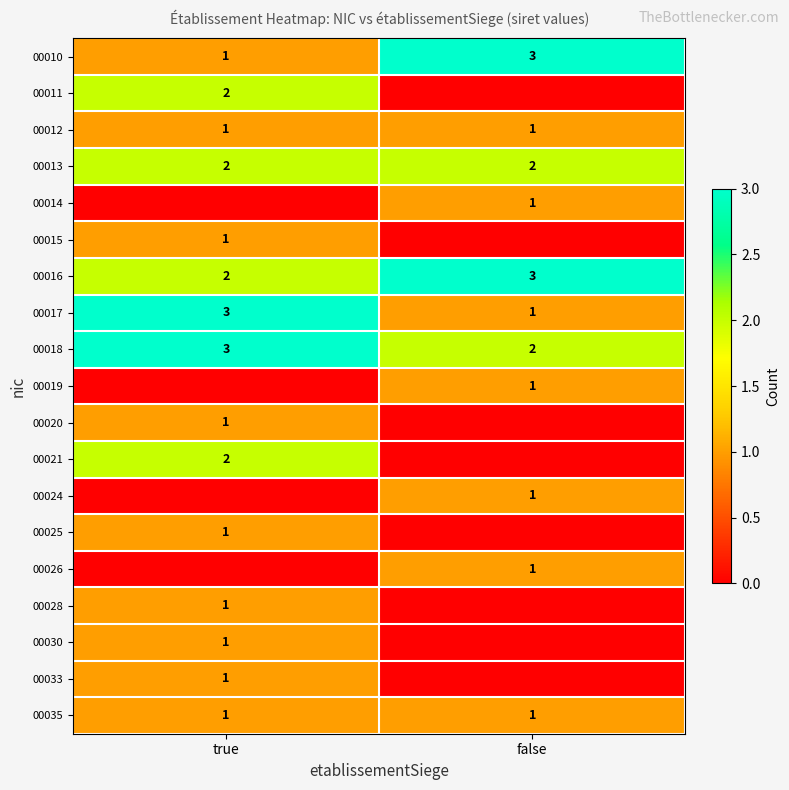

What is the average value of the row_2 series?

1